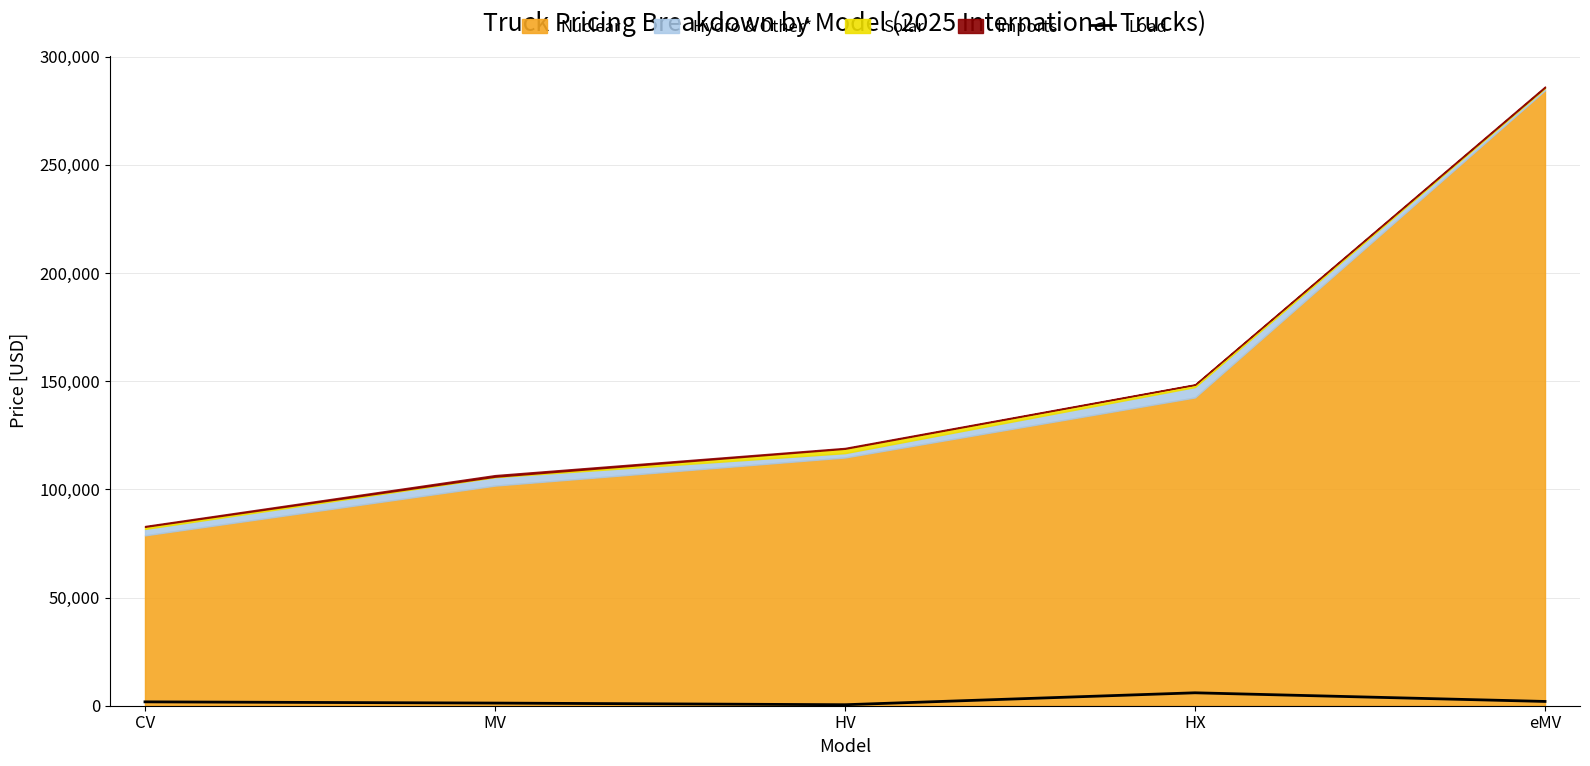

True or false: the data shows 3756 at HX.

False